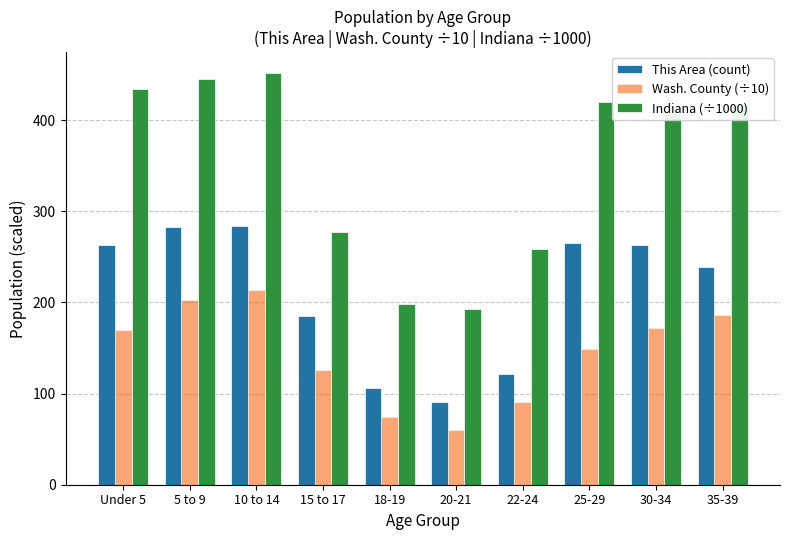

Read the Wash. County (÷10) value at 10 to 14.

214.1